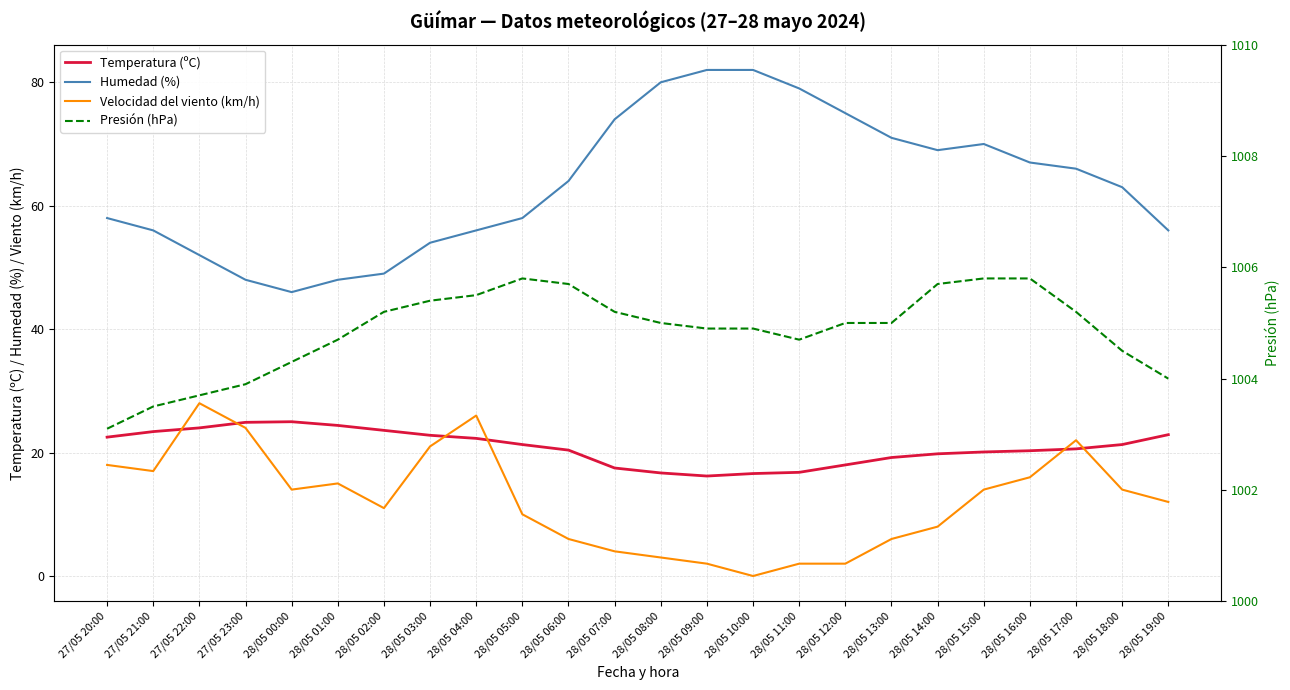

In Presión (hPa), how many points are lower than both neighbors (excluding endpoints)?

1